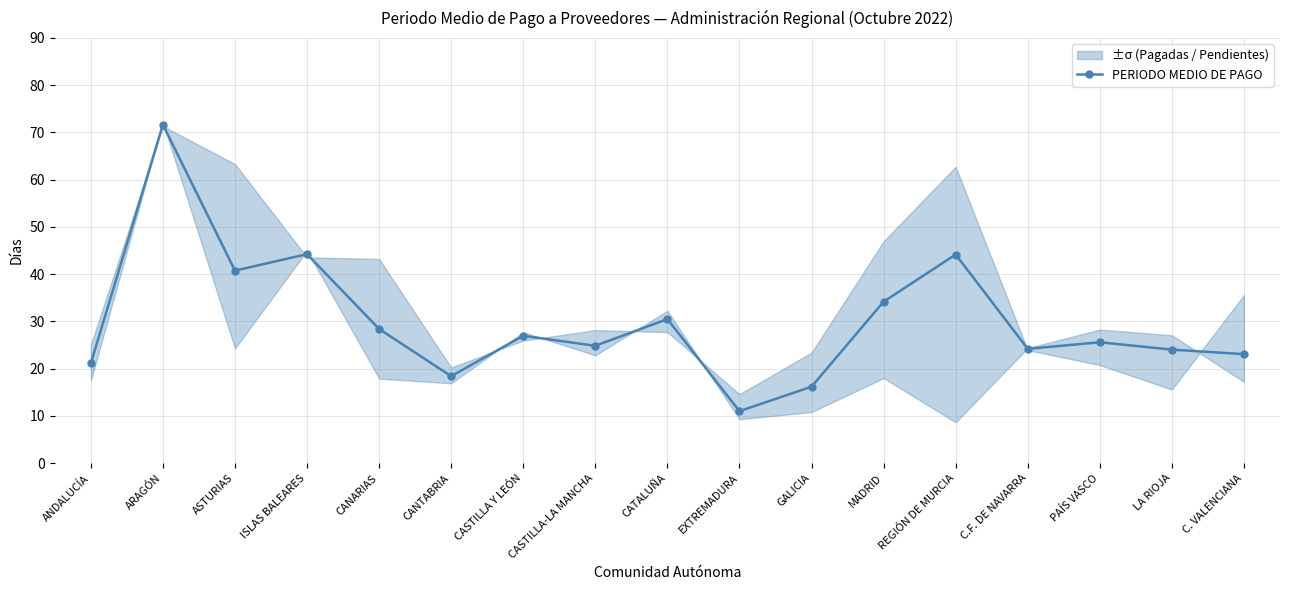

What is the label of the 17th point from the right?

ANDALUCÍA